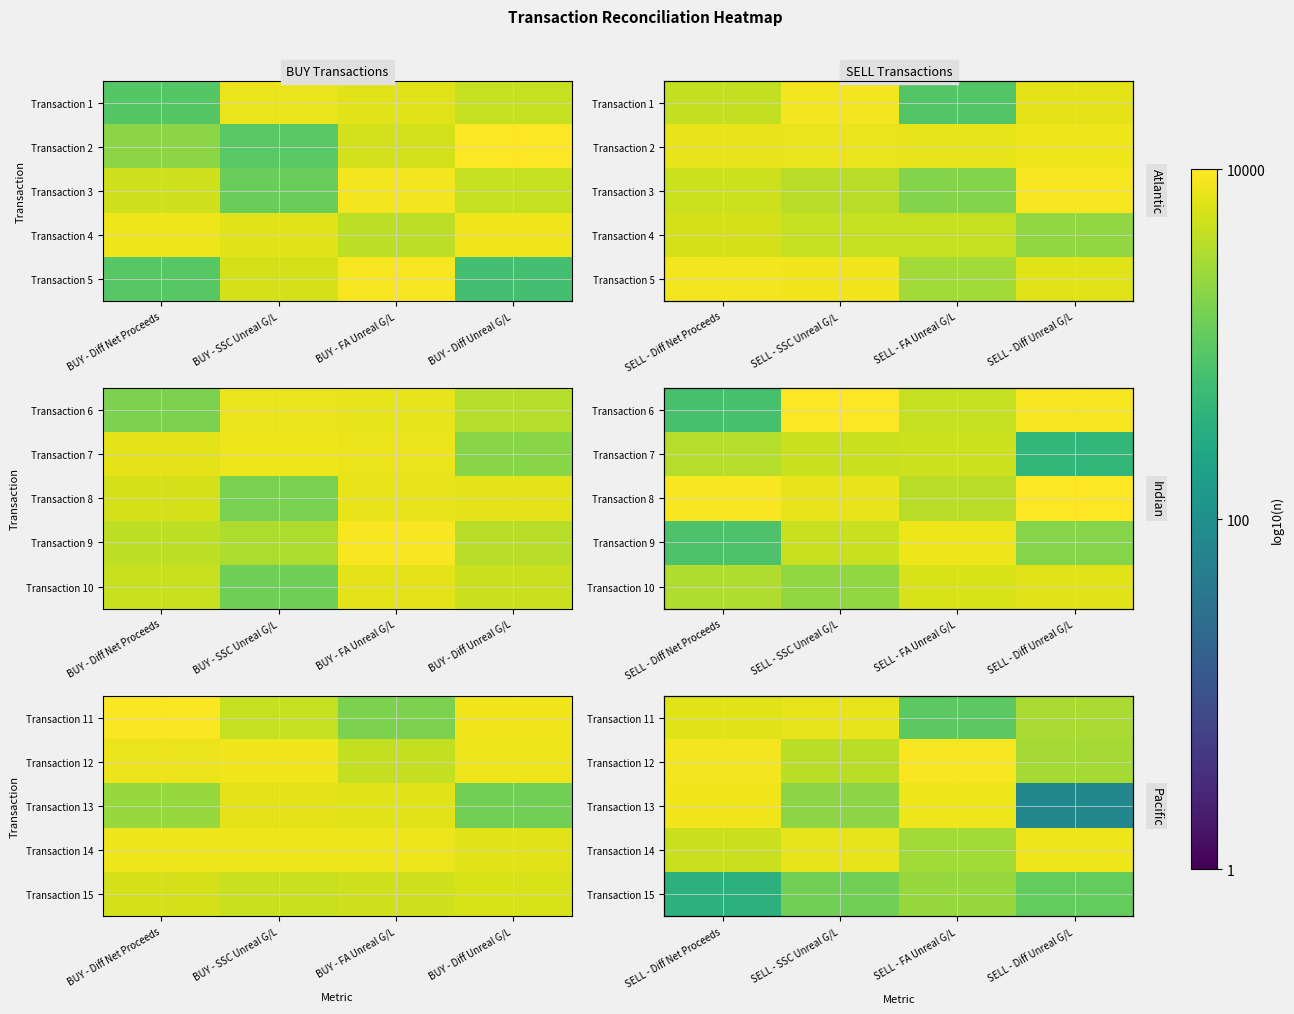

What is the smallest value displayed?

1.9